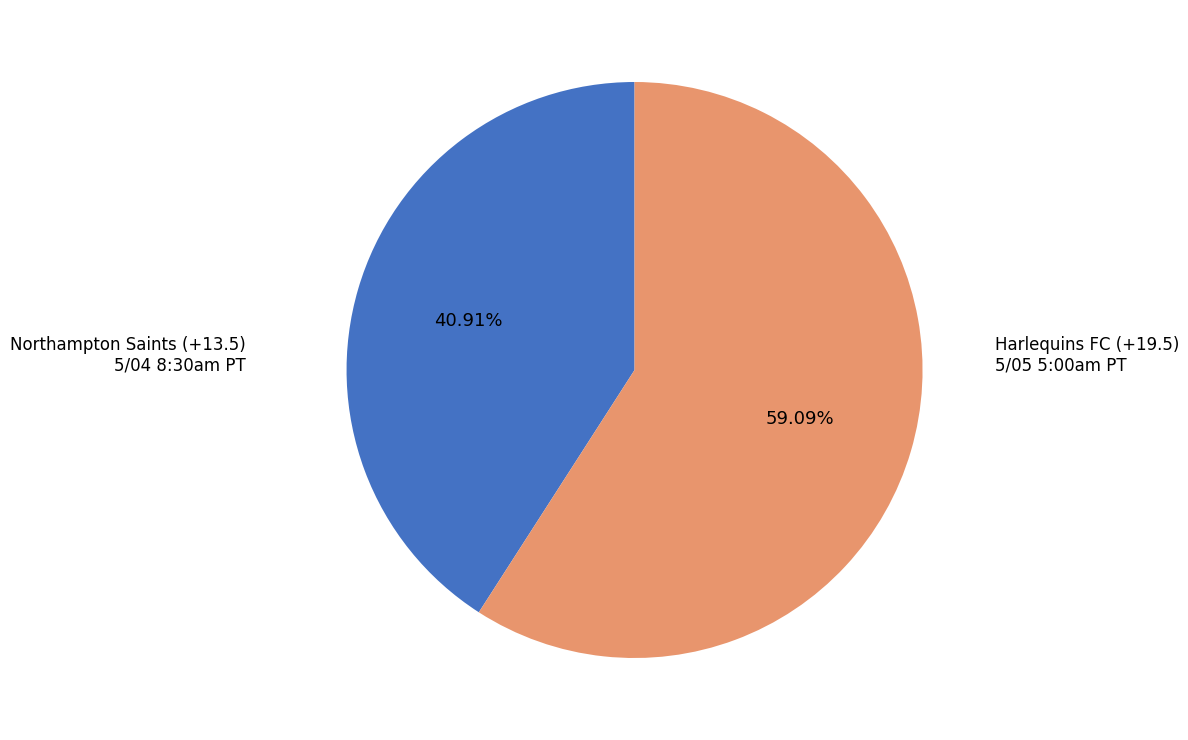

Does any single category account for the majority?

Yes